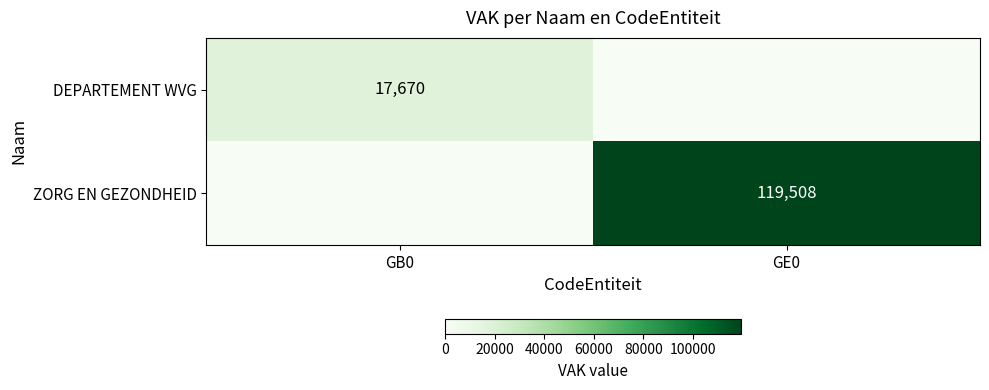

The value of ZORG EN GEZONDHEID at GE0 is 155572. True or false?

False